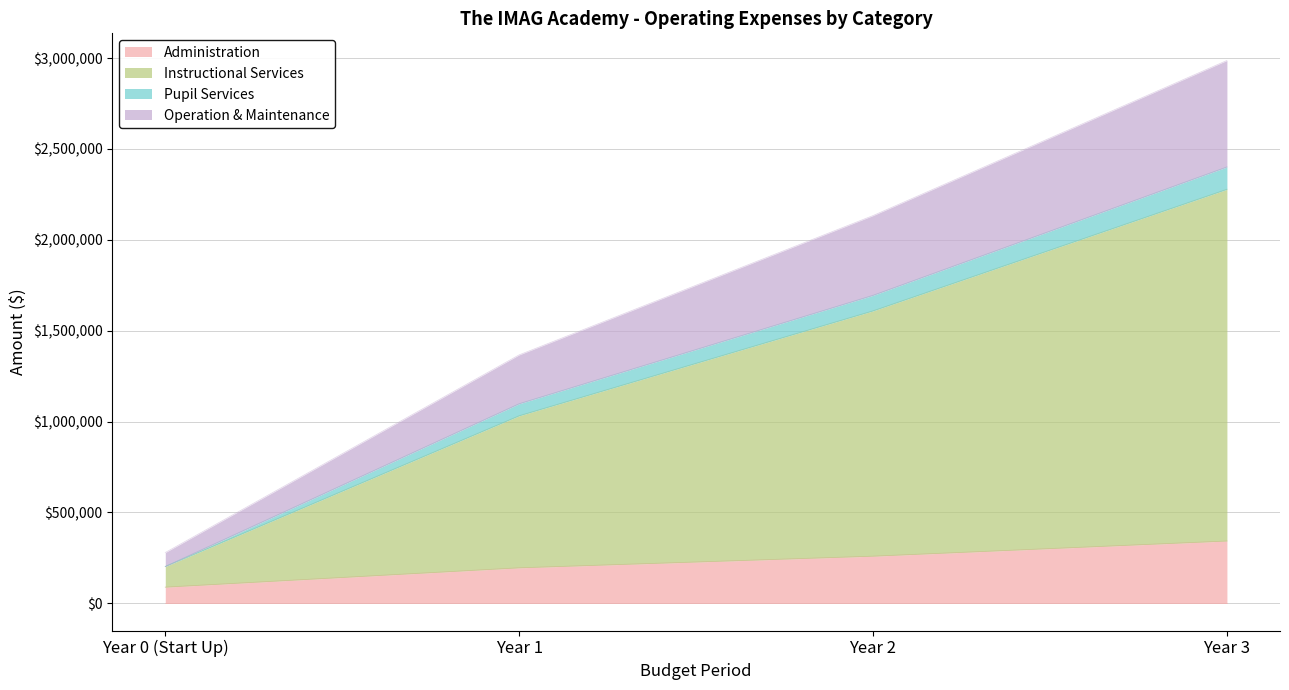

What is the total value across all series at Year 0 (Start Up)?

279683.5